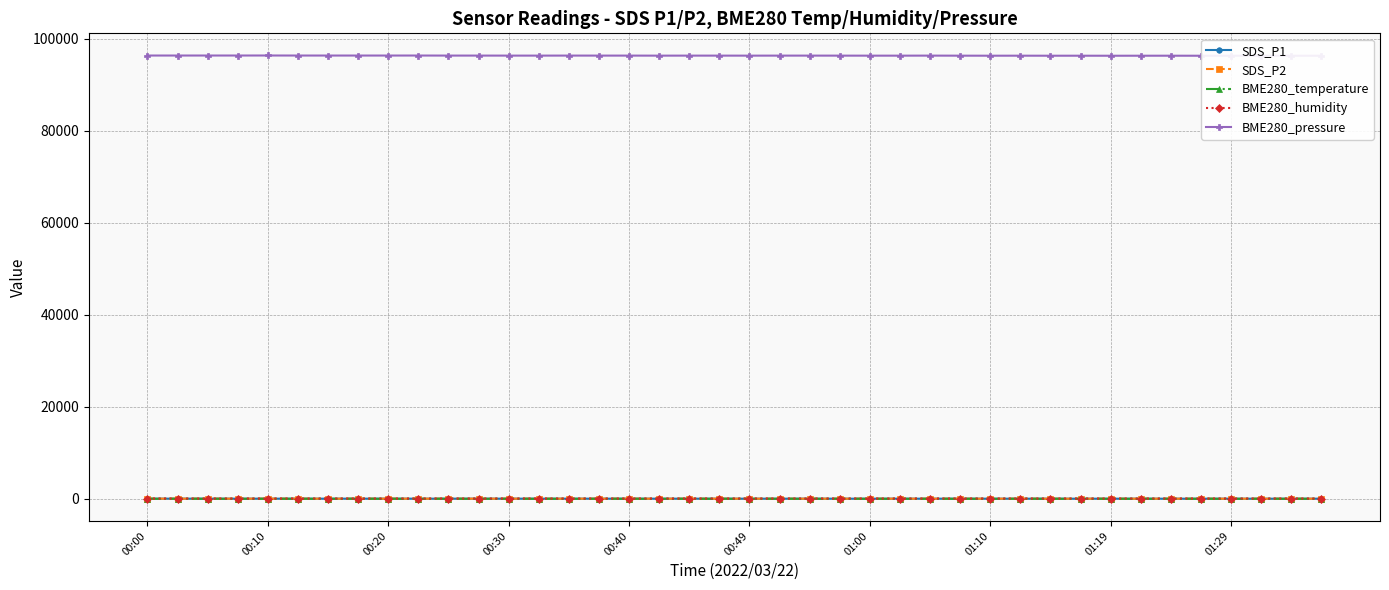

Reading left to right, list all the values displayed in this chart.

SDS_P1: 31.8	28.9	29.1	26.8	28.4	27.0	26.9	28.0	26.8	25.9	27.3	28.2	27.2	27.0	26.2	26.4	25.5	24.9	24.8	25.1	23.9	25.6	24.4	22.6	24.9	23.6	24.0	23.7	22.1	22.3	21.2	20.6	21.8	21.5	20.9	21.2	20.6	20.8	22.4	21.4
SDS_P2: 28.6	25.9	26.3	24.4	25.8	24.4	24.4	25.1	24.1	23.4	24.6	25.4	24.5	24.3	23.8	23.6	23.0	22.4	22.4	22.6	21.6	23.2	22.1	20.3	22.5	21.3	21.8	21.4	20.1	20.1	19.2	18.5	19.6	19.4	18.7	19.2	18.6	18.8	20.1	19.1
BME280_temperature: 1.8	1.8	1.8	1.8	1.9	1.8	1.8	1.9	1.9	2.0	2.0	2.0	1.9	1.9	2.0	2.0	1.9	1.8	1.9	1.9	1.8	1.9	1.9	1.9	2.0	2.0	2.0	2.0	2.0	2.0	2.0	2.0	1.9	1.8	1.8	1.8	1.8	2.0	1.9	1.9
BME280_humidity: 49.8	49.9	49.8	49.5	49.1	49.4	49.4	49.5	49.5	49.7	50.0	50.1	50.3	49.7	49.5	50.3	50.5	50.7	51.2	51.4	50.8	50.7	50.5	49.5	50.5	50.3	50.9	50.8	50.8	51.1	50.9	50.5	50.2	50.2	50.6	49.9	49.5	49.8	50.1	50.0
BME280_pressure: 96339.8	96340.3	96341.9	96342.2	96347.7	96339.5	96337.1	96337.3	96337.3	96340.9	96329.2	96328.1	96322.7	96321.6	96328.7	96324.6	96325.1	96315.0	96321.3	96319.4	96315.0	96321.0	96322.9	96317.5	96312.6	96312.9	96321.9	96309.6	96302.8	96306.7	96299.0	96301.7	96294.3	96300.1	96302.8	96295.4	96299.8	96295.8	96293.5	96295.7